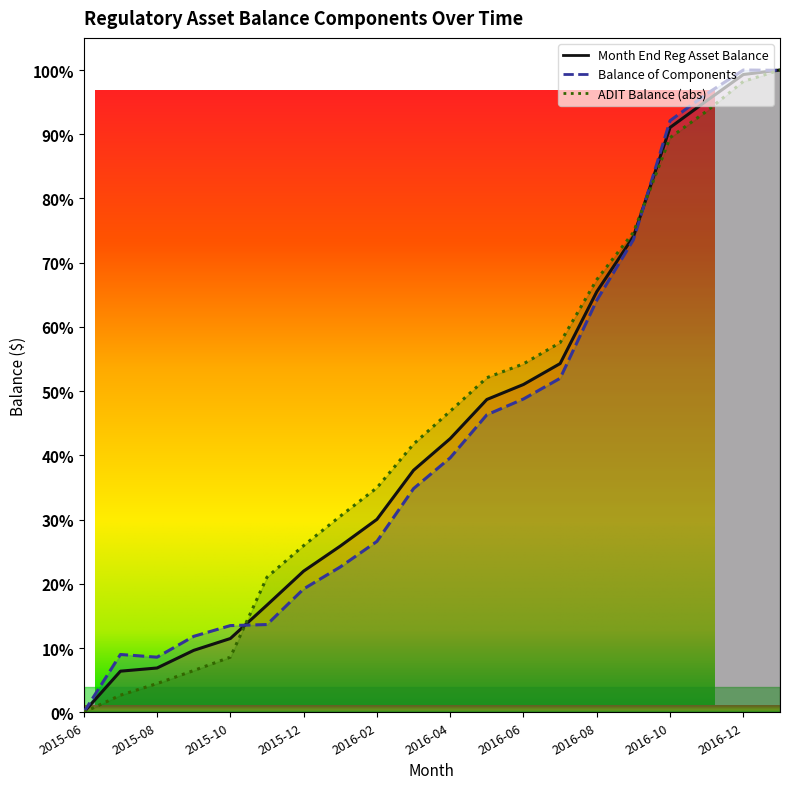

What value does the Balance of Components Subject to WACC series have at 2016-07?

52.0